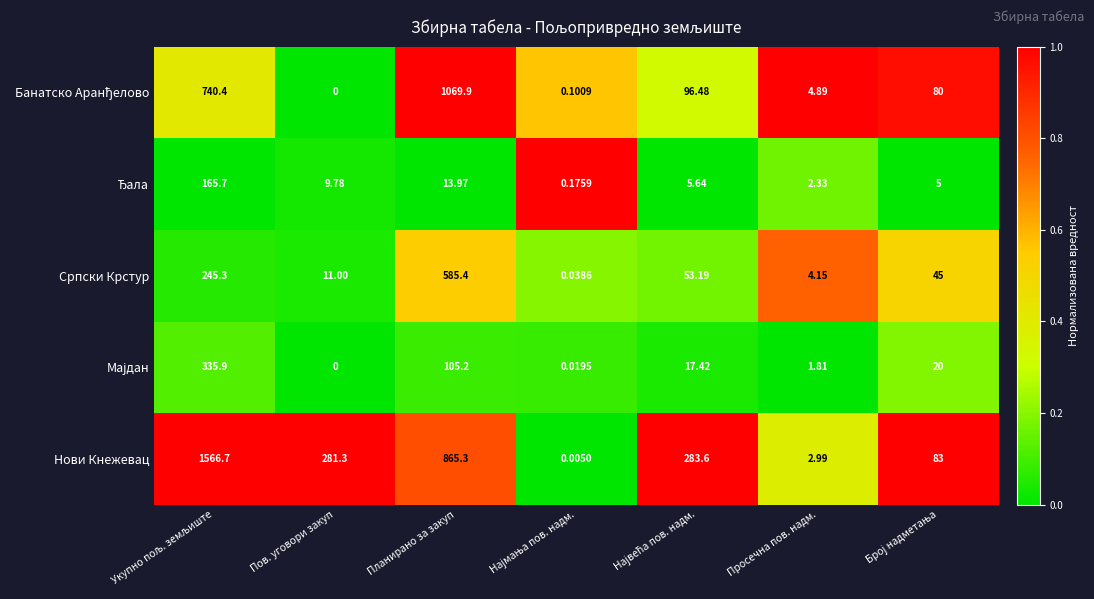

Which label corresponds to the smallest value in the chart?

Пов. уговори закуп